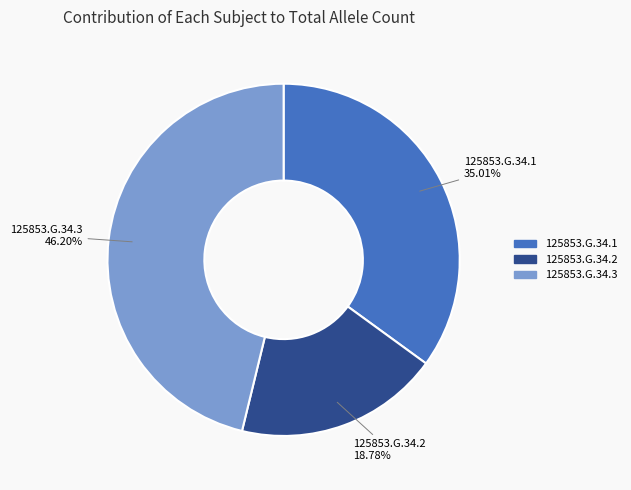

What is the total percentage of 125853.G.34.1 and 125853.G.34.3?

81.2%